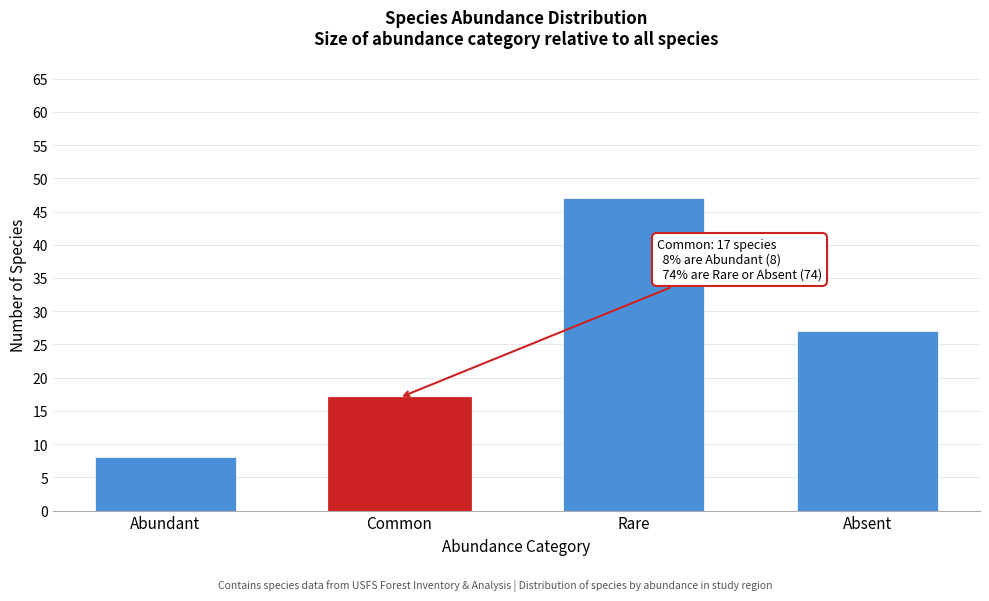

Reading left to right, transcribe all the data shown in this chart.

8	17	47	27